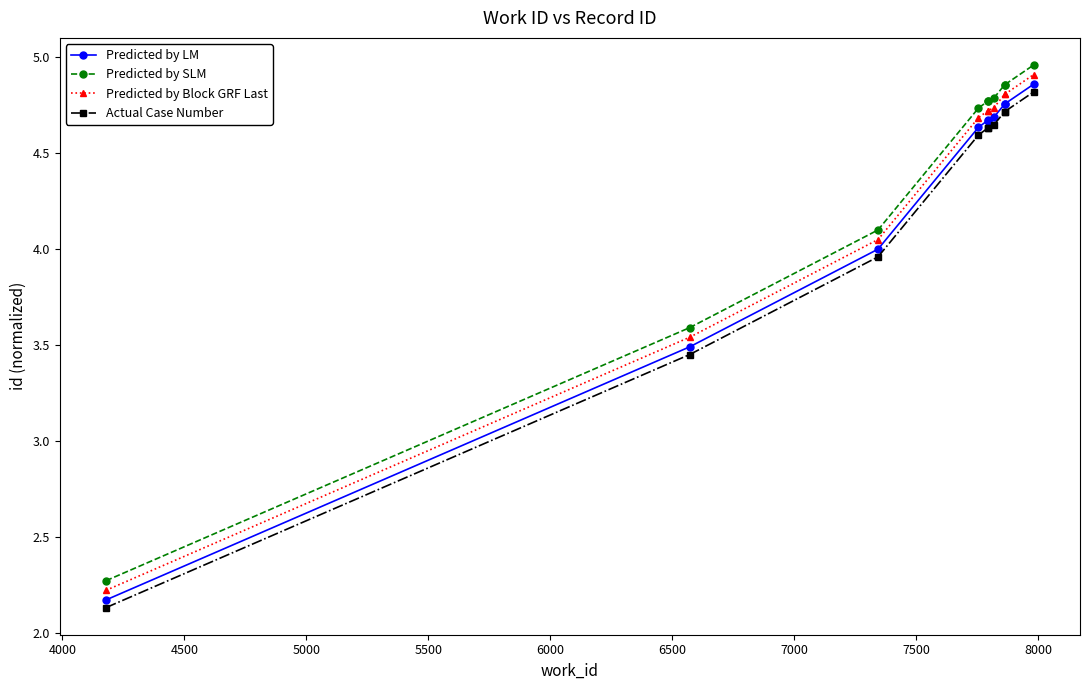

Does the chart display data point markers on the line(s)?

Yes